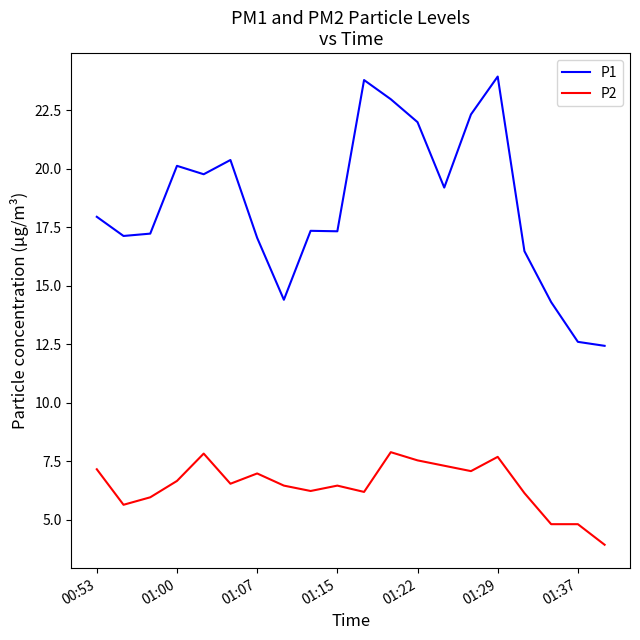

Which series has the largest total across all categories?

P1